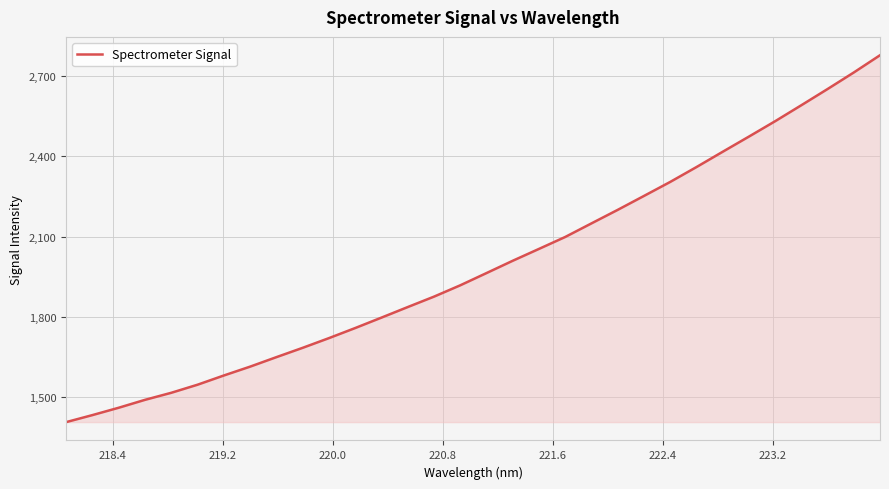

What is the average value?

1995.5